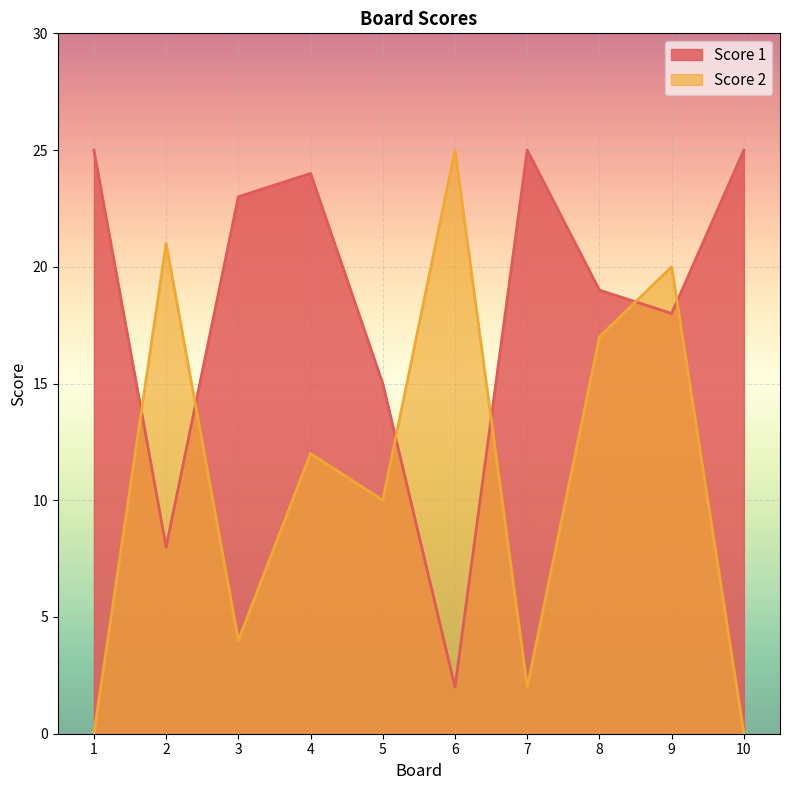

Between 2 and 6, which series saw the biggest shift?

Score 1